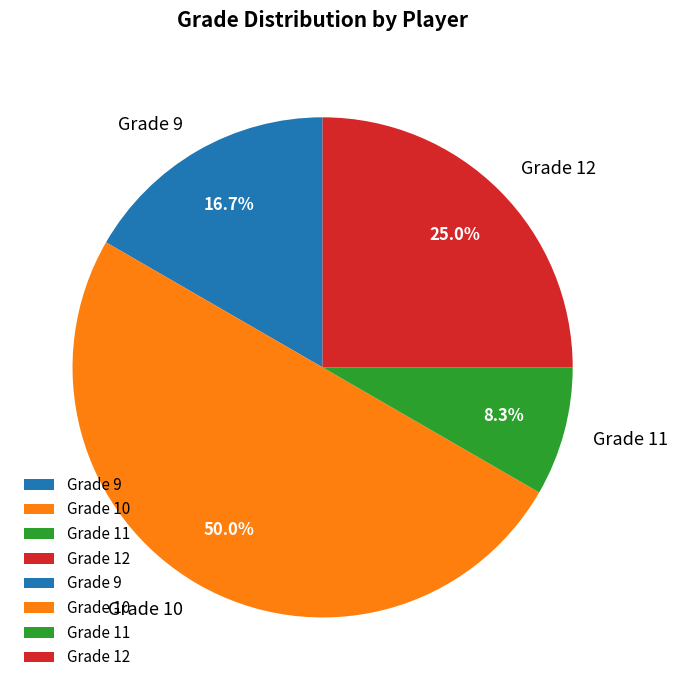

Rank the categories by value from highest to lowest.

Grade 10, Grade 12, Grade 9, Grade 11